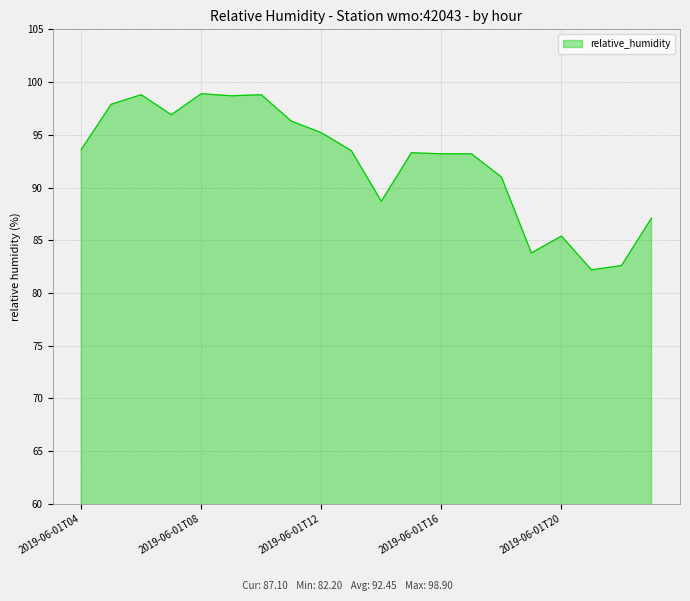

True or false: the data has more than 0 interior local peaks.

True